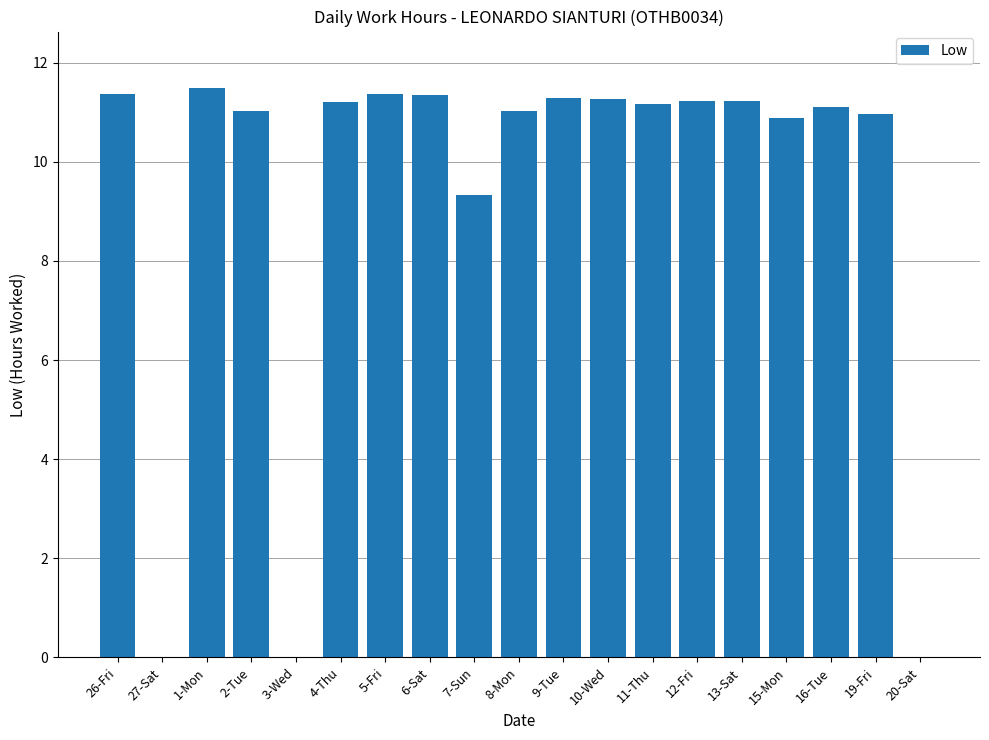

What is the sum of all values?

177.3